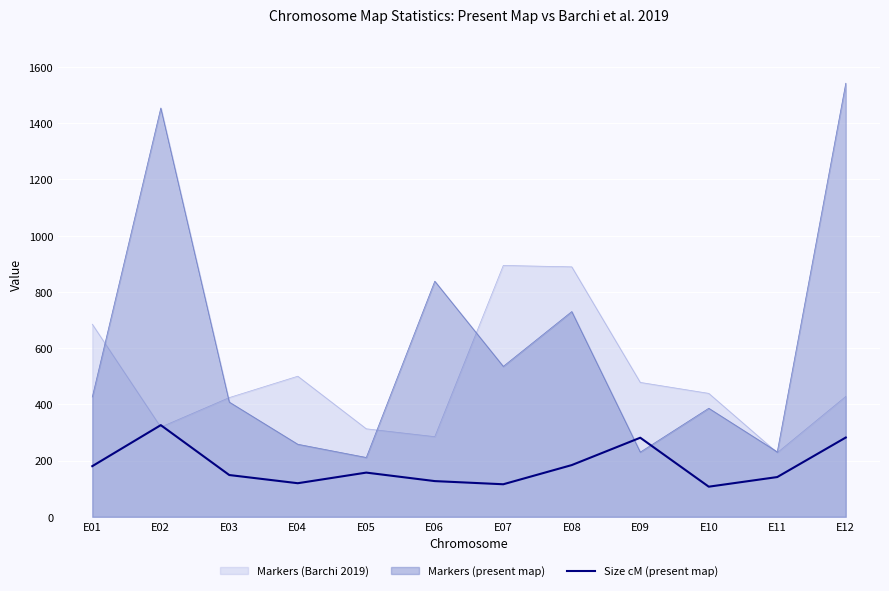

The value of Size cM (present map) at E06 is 126.9. True or false?

True